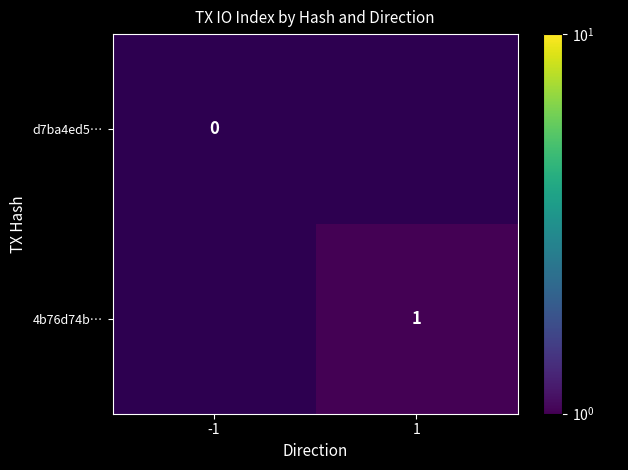

The value of 4b76d74b… at 1 is 1. True or false?

True